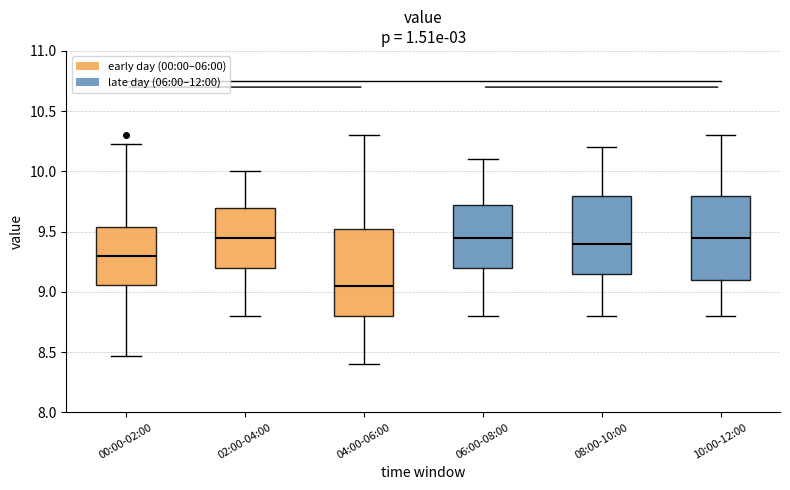

Where is the lower edge of the box for 08:00-10:00 on the y-axis? The values are not printed on the chart, so give them approximately, as read against the axis.

9.15